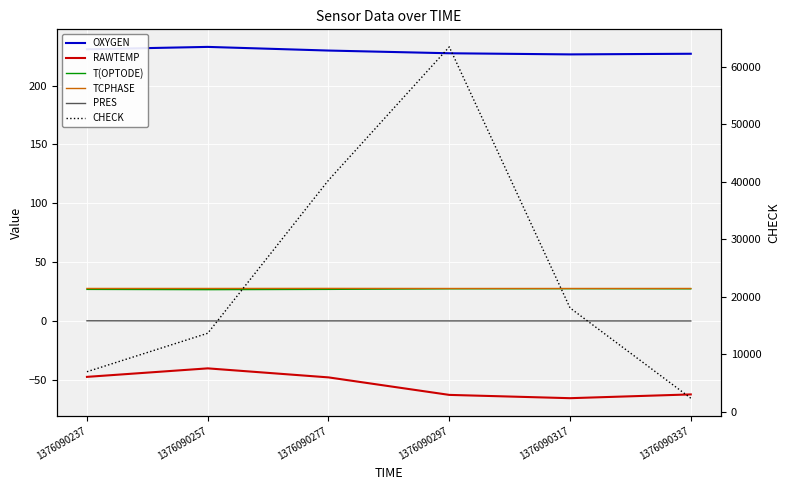

What are all the series names shown in the legend?

OXYGEN, RAWTEMP, T(OPTODE), TCPHASE, PRES, CHECK